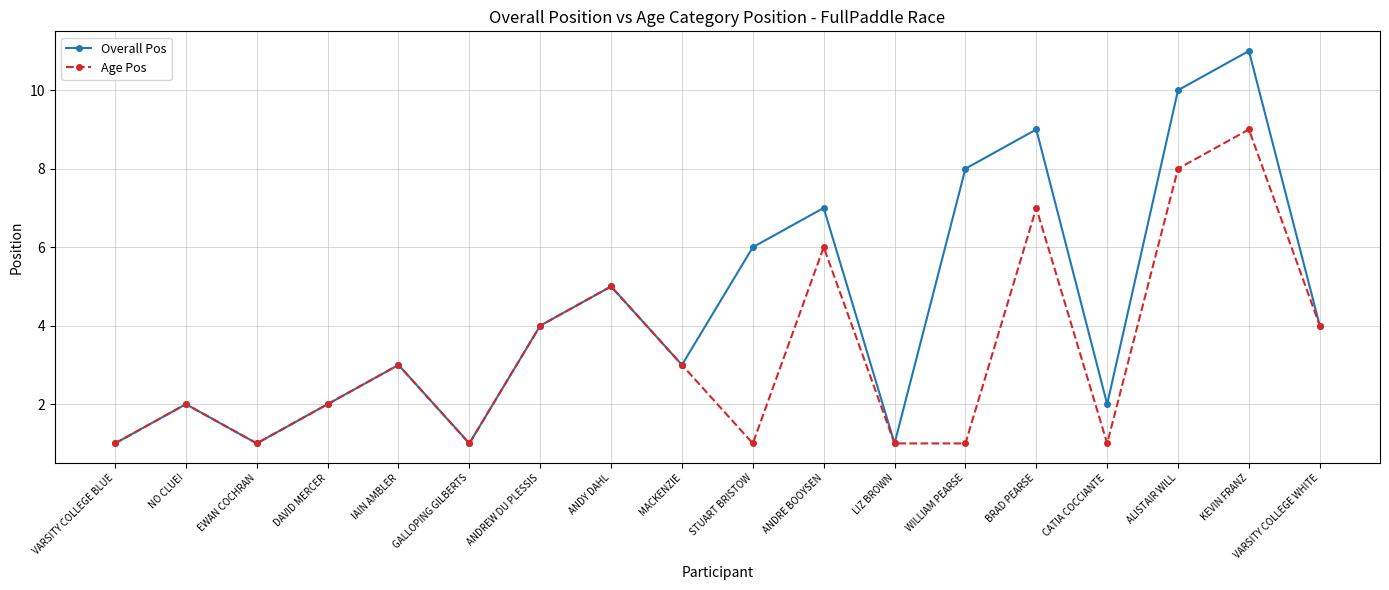

Does the chart have visible grid lines?

Yes